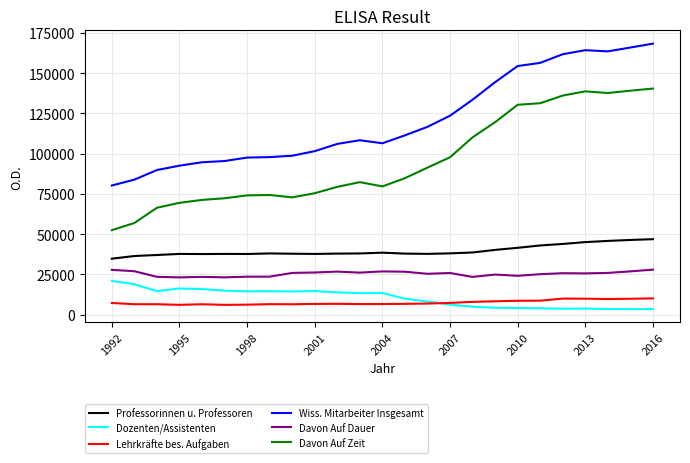

Which series has the largest total across all categories?

Wiss. Mitarbeiter Insgesamt